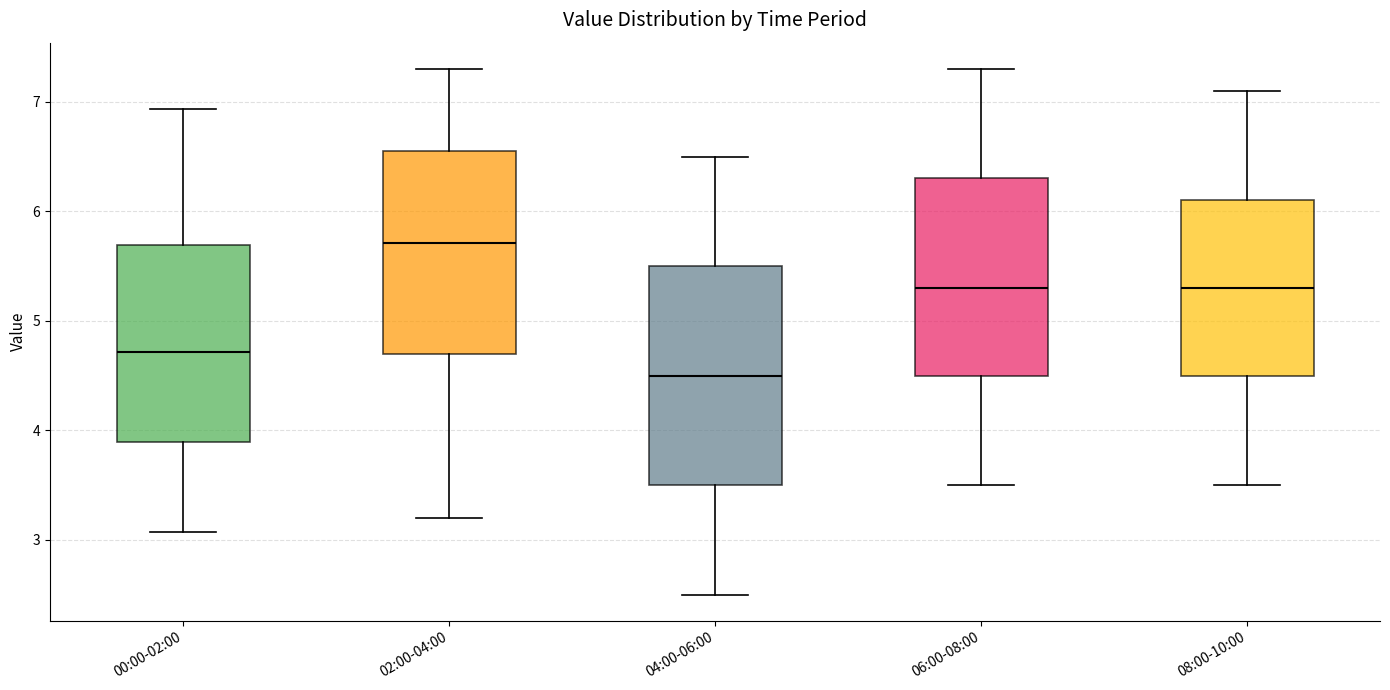

Reading left to right, read every box against the y-axis: the position of its median line, the range the box covers, and the ends of its whiskers. The values are not printed on the chart, so give them approximately, as read against the axis.

00:00-02:00: median 4.7, box 3.9 to 5.7, whiskers 3.1 to 6.9
02:00-04:00: median 5.7, box 4.7 to 6.6, whiskers 3.2 to 7.3
04:00-06:00: median 4.5, box 3.5 to 5.5, whiskers 2.5 to 6.5
06:00-08:00: median 5.3, box 4.5 to 6.3, whiskers 3.5 to 7.3
08:00-10:00: median 5.3, box 4.5 to 6.1, whiskers 3.5 to 7.1